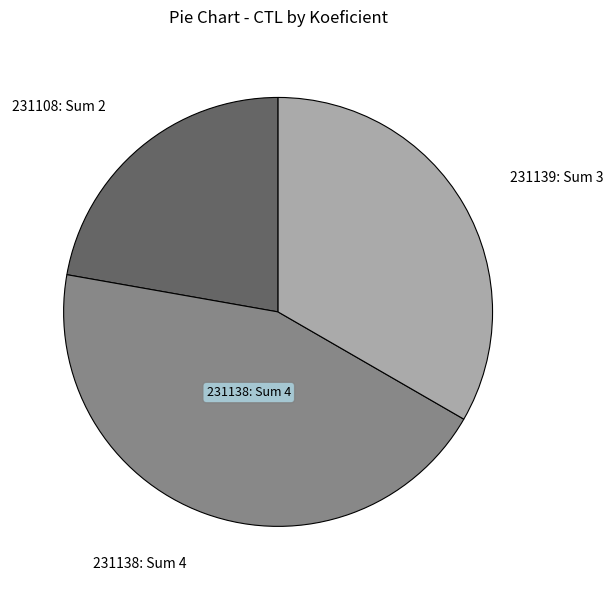

How many slices are in this pie chart?

3